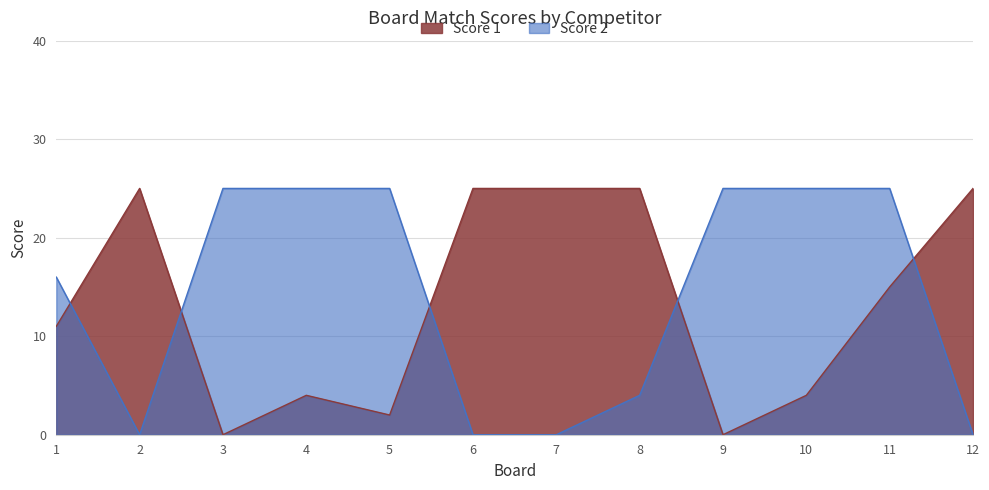

How many lines are shown in the chart?

2